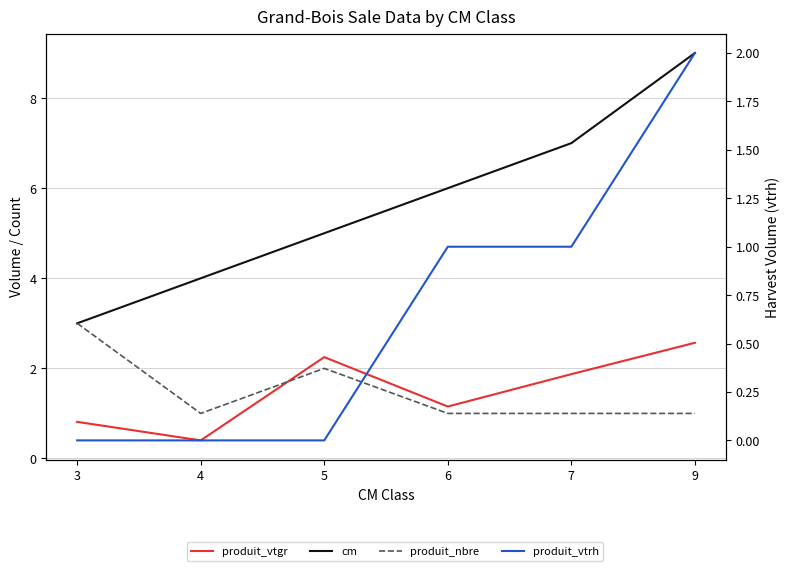

What are all the series names shown in the legend?

produit_vtgr, cm, produit_nbre, produit_vtrh